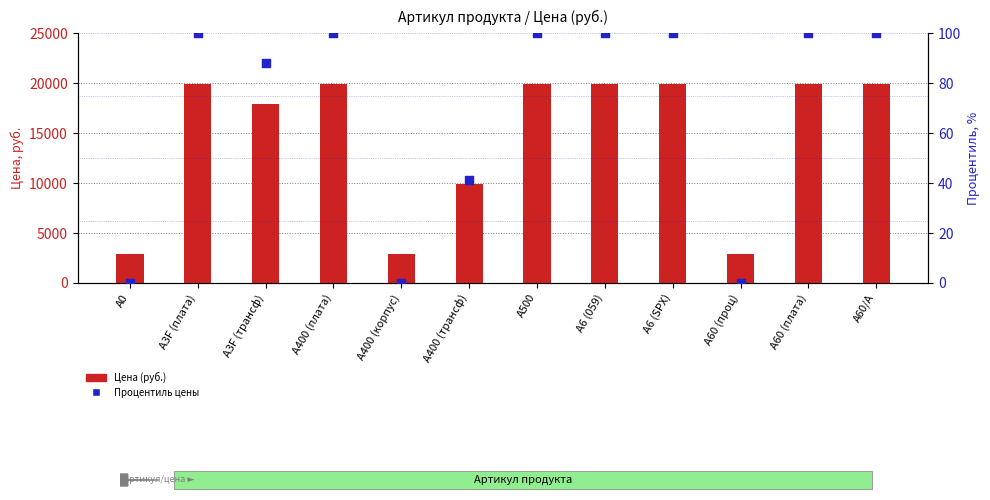

Which series has the largest total across all categories?

Цена (руб.)